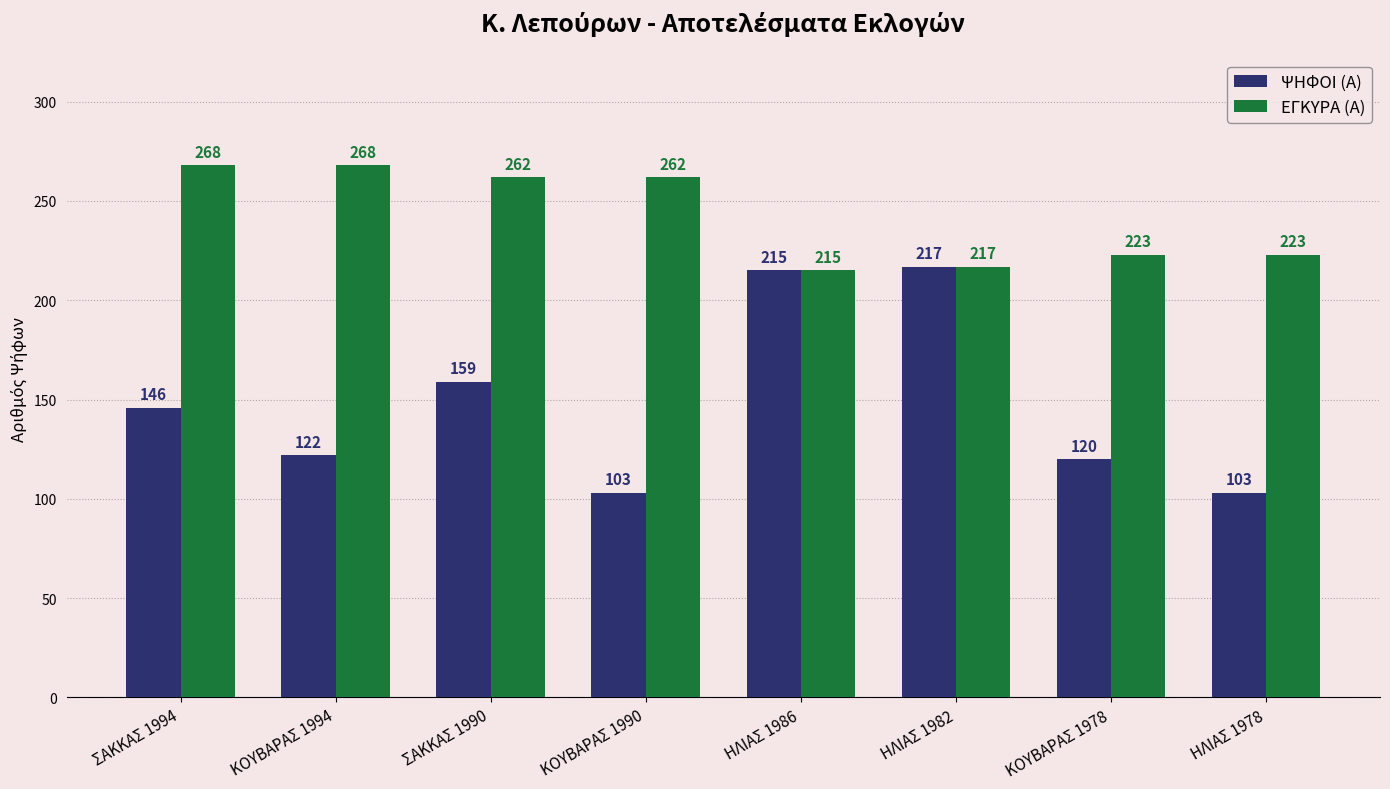

What is the spread (max minus min) of values at ΣΑΚΚΑΣ 1994?

122